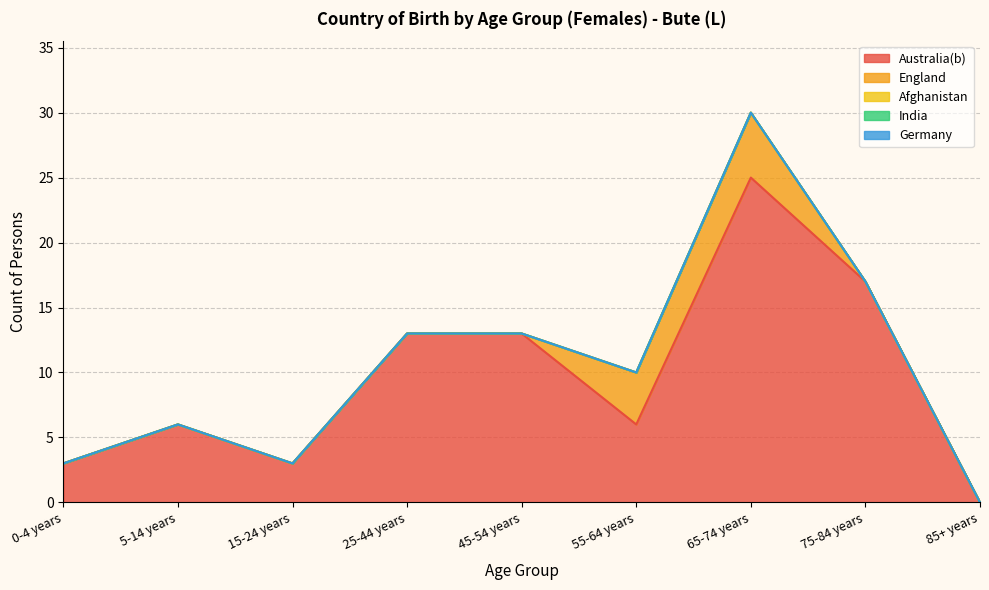

What are all the series names shown in the legend?

Australia(b), England, Afghanistan, India, Germany